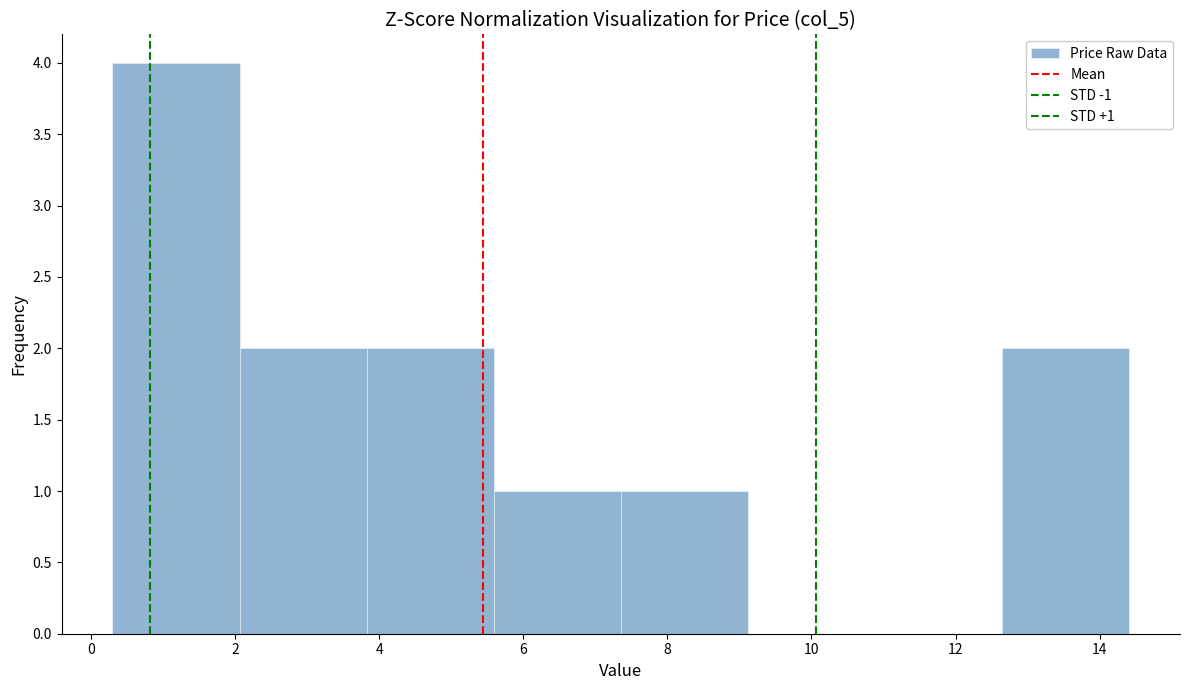

Over which range of the x-axis is the bar tallest?

0.4 to 2.0